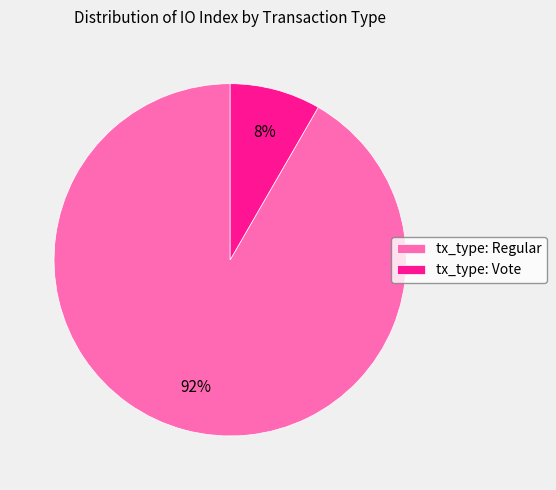

Rank the categories by value from highest to lowest.

tx_type: Regular, tx_type: Vote